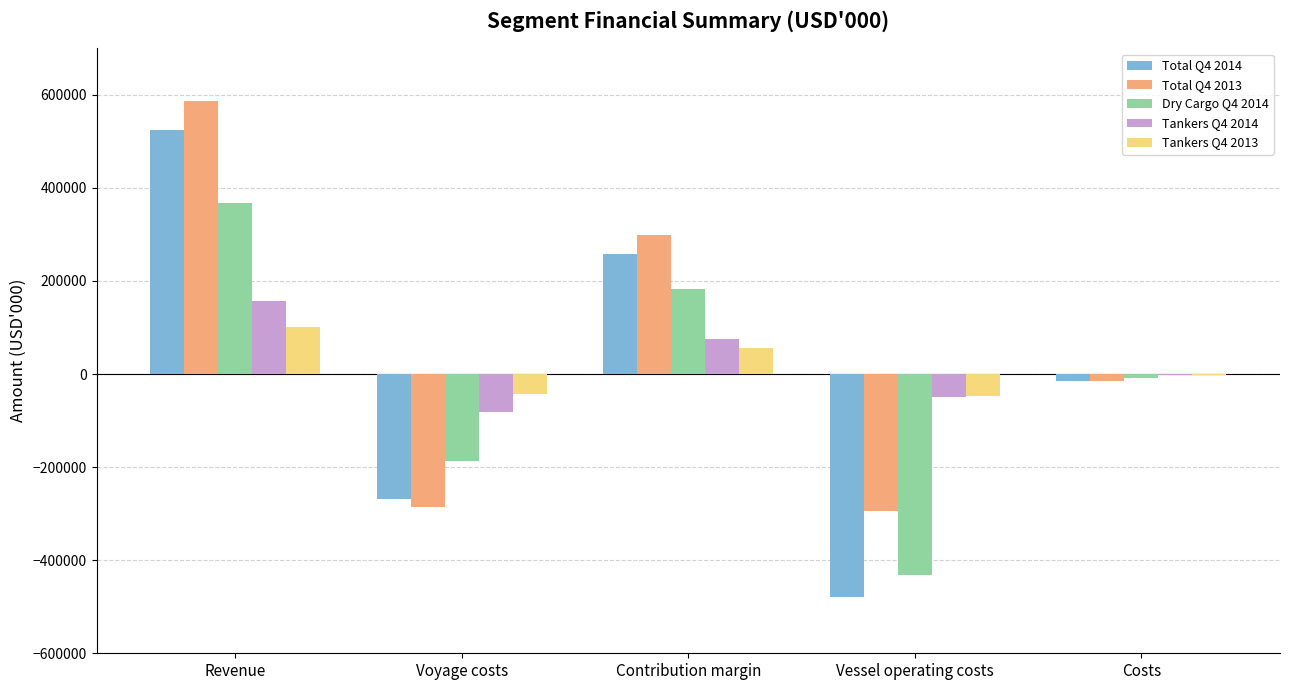

What is the total value across all series at Vessel operating costs?

-1300858